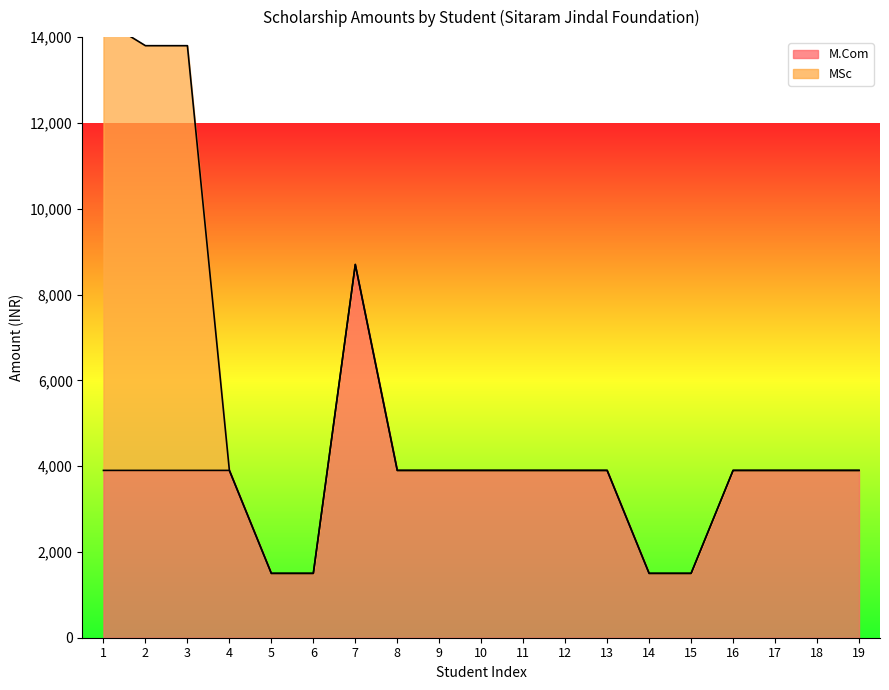

The chart shows a value of 3900 at 10. True or false?

True